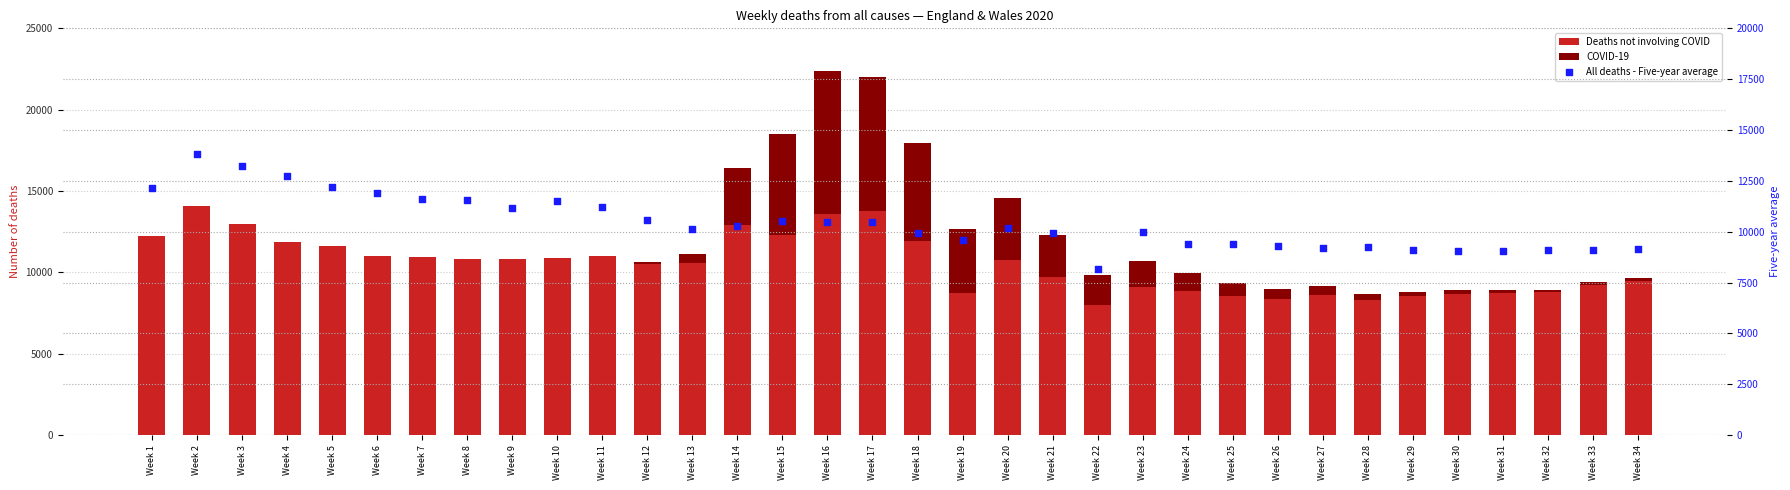

Which series reaches the minimum Y coordinate?

COVID-19